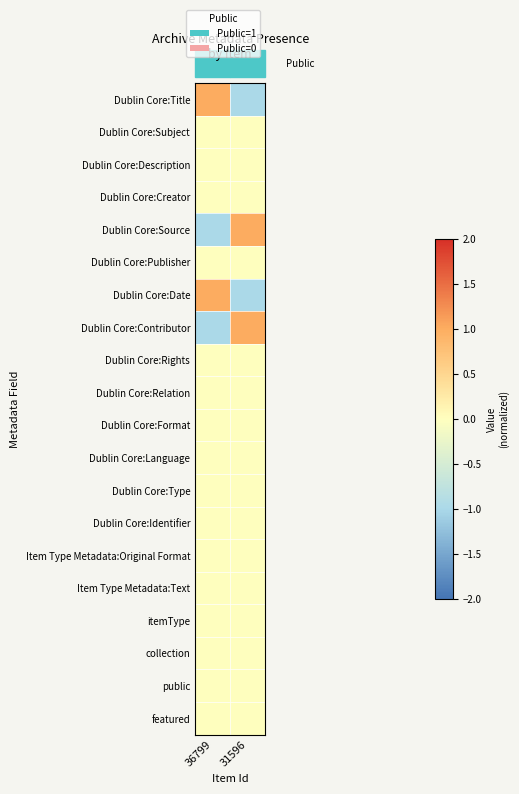

At how many categories does at least one series exceed 0?

2